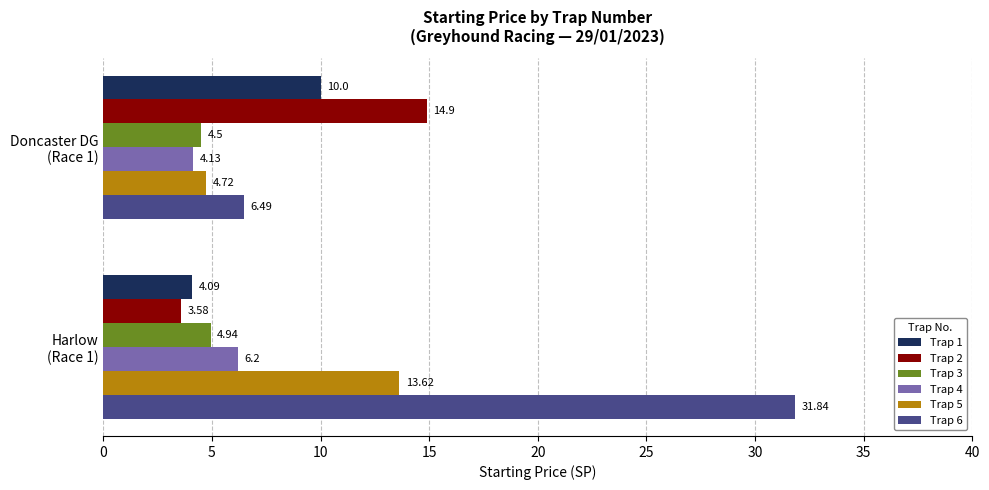

Which series has the largest total across all categories?

Trap 6